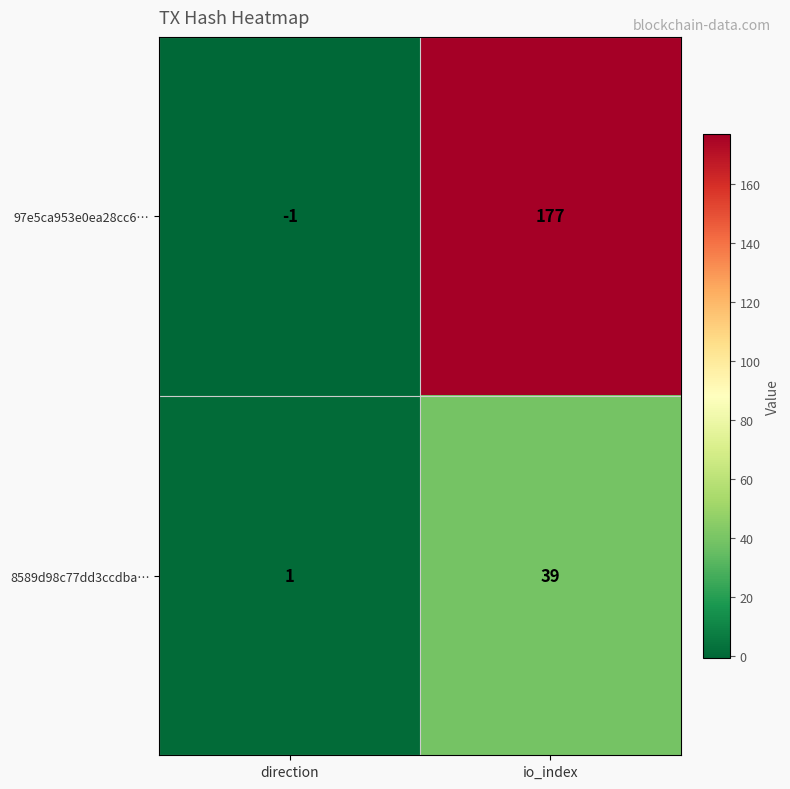

What is the difference between the highest and lowest values at io_index?

138